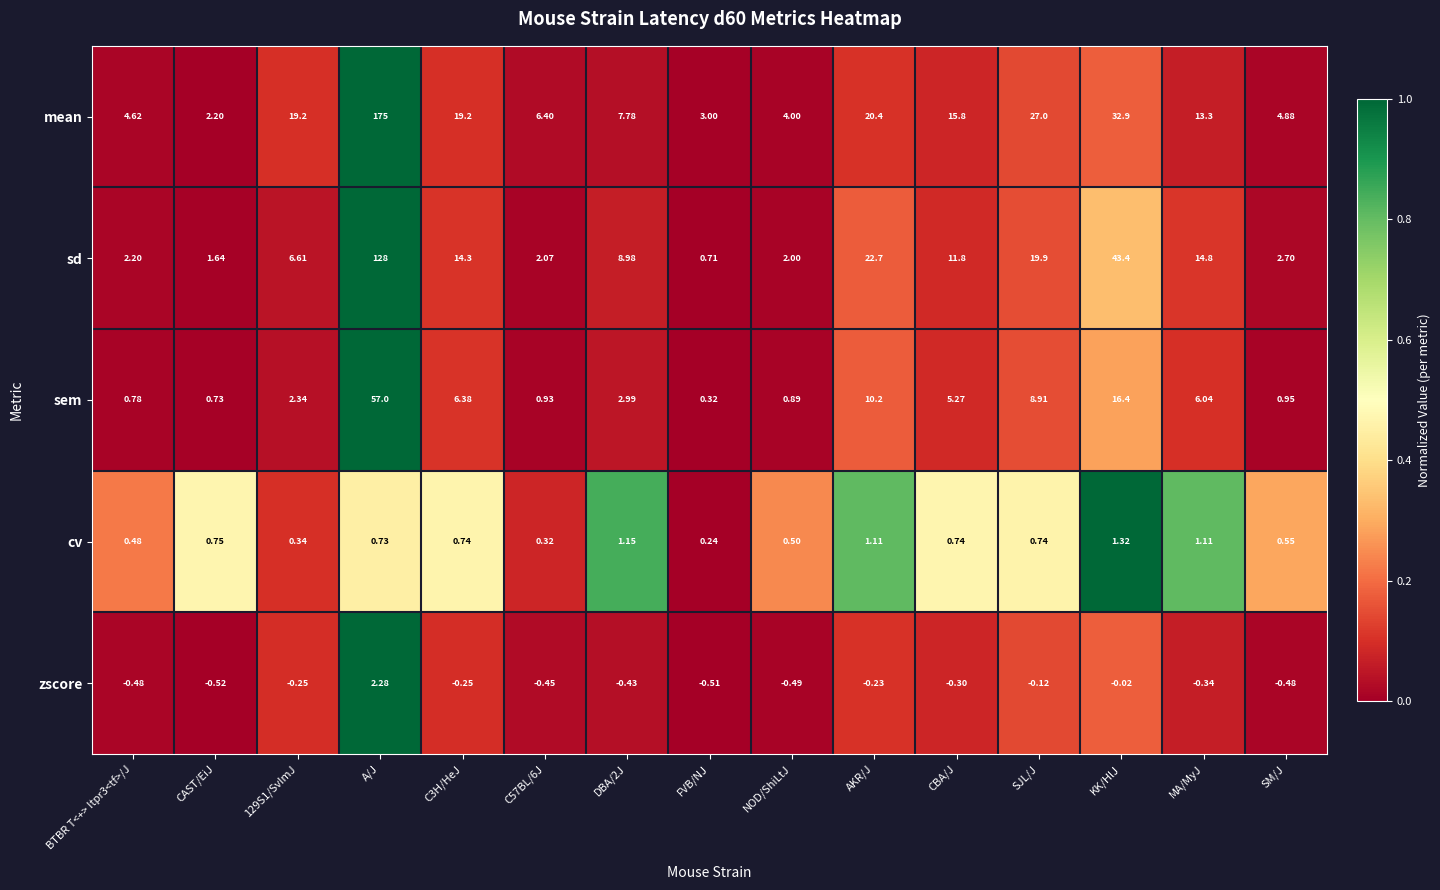

Which label corresponds to the smallest value in the chart?

CAST/EiJ